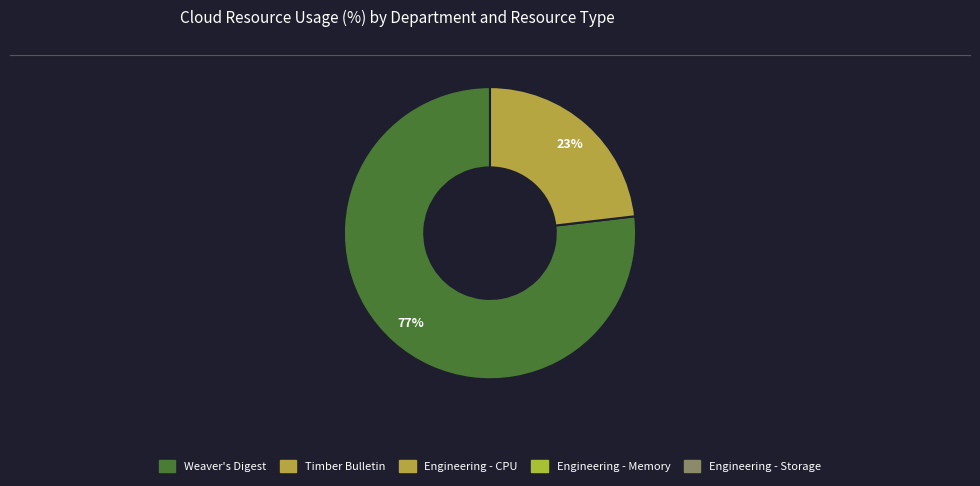

To the nearest percent, what is the average slice percentage?

50%